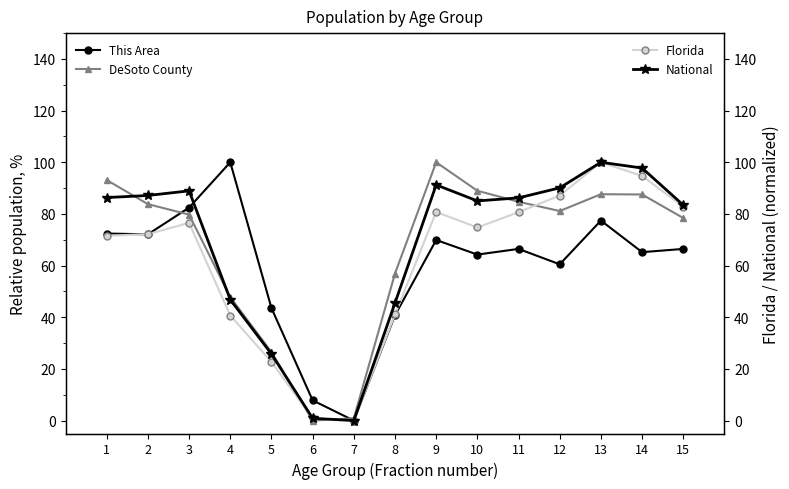

Reading left to right, extract all data points from this chart.

This Area: 72.4	72.1	82.4	100.0	43.6	7.8	0.0	40.8	69.9	64.3	66.5	60.5	77.4	65.2	66.5
DeSoto County: 93.1	83.8	79.7	47.8	26.5	0.0	0.9	56.9	100.0	89.0	84.7	81.1	87.6	87.5	78.4
Florida: 71.6	72.2	76.5	40.7	22.8	0.8	0.0	41.1	80.7	74.8	80.7	87.1	100.0	94.7	82.8
National: 86.3	87.1	88.9	46.9	25.8	0.9	0.0	45.5	91.2	85.0	86.2	90.1	100.0	97.8	83.4